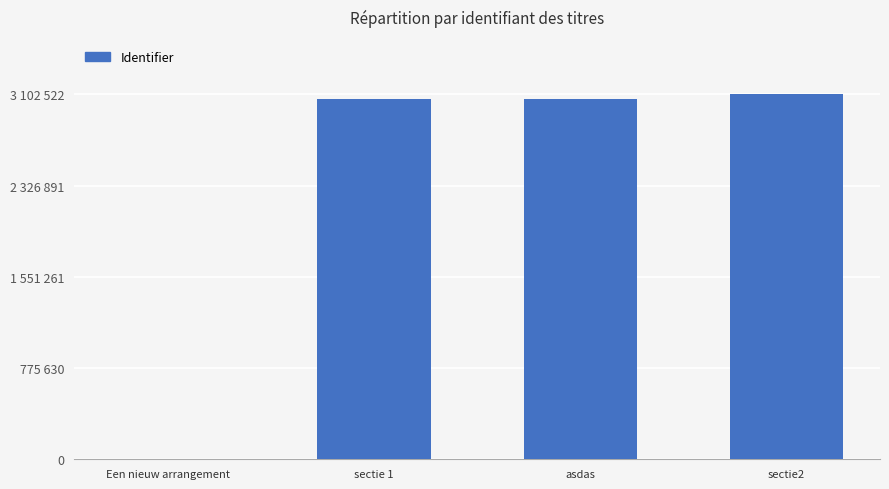

Count the number of categories in the chart.

4